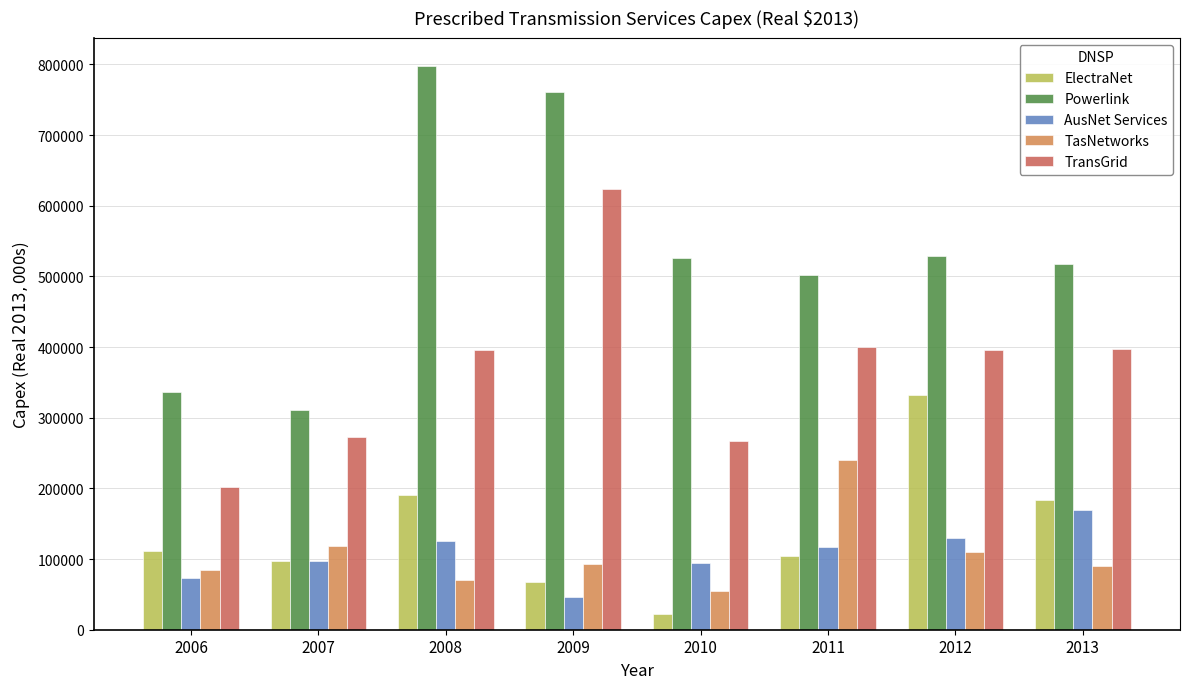

How many bars are there in each group?

5